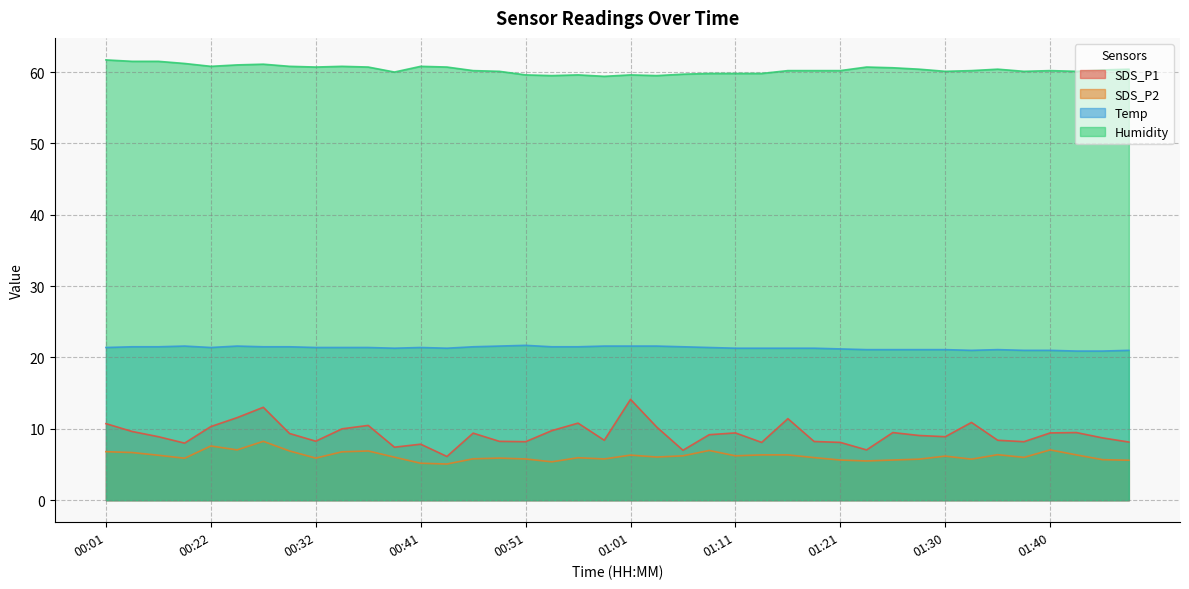

Rank the categories by Temp value from highest to lowest.

00:51, 00:08, 00:24, 00:49, 00:59, 01:01, 01:03, 00:03, 00:06, 00:27, 00:29, 00:46, 00:54, 00:56, 01:06, 00:01, 00:22, 00:32, 00:34, 00:37, 00:41, 01:08, 00:39, 00:44, 01:11, 01:13, 01:16, 01:18, 01:21, 01:23, 01:25, 01:28, 01:30, 01:35, 01:33, 01:38, 01:40, 01:48, 01:43, 01:45